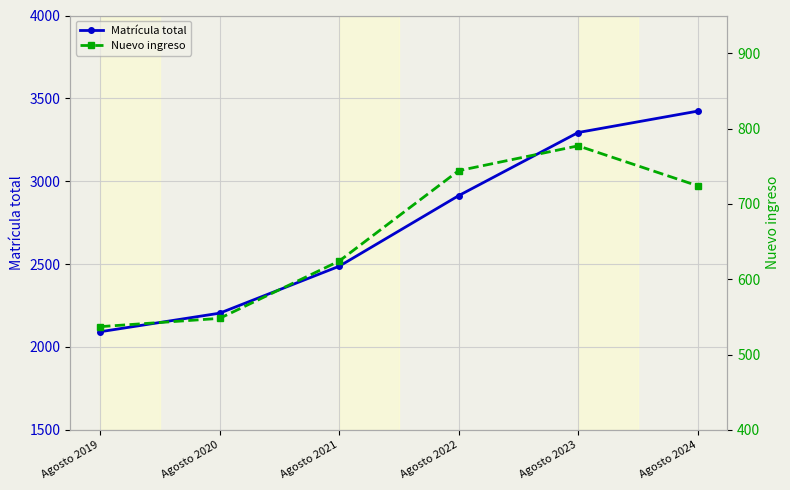

True or false: Matrícula total and Nuevo ingreso cross at least once.

False